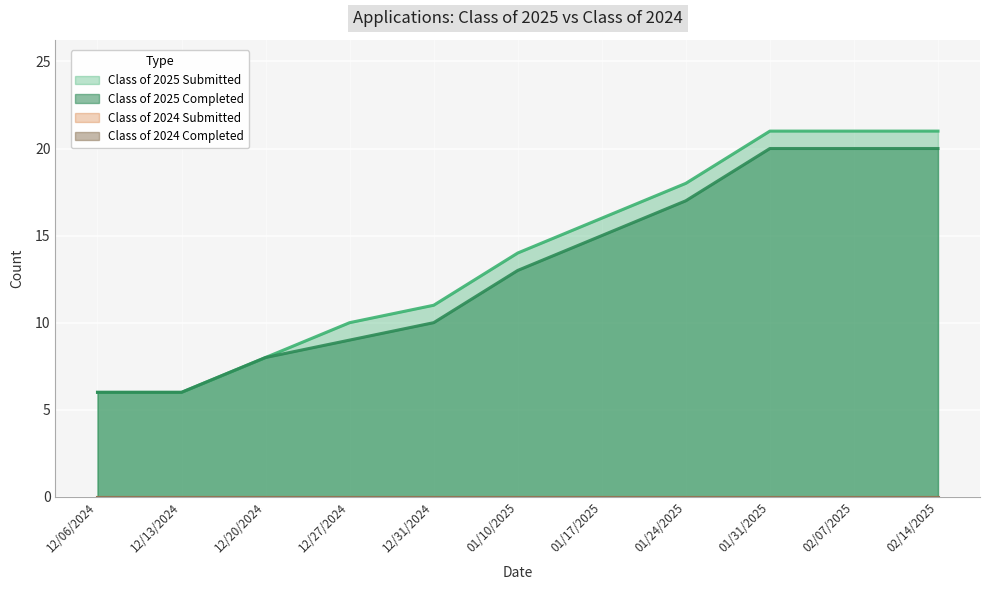

Does the chart display data point markers on the line(s)?

No